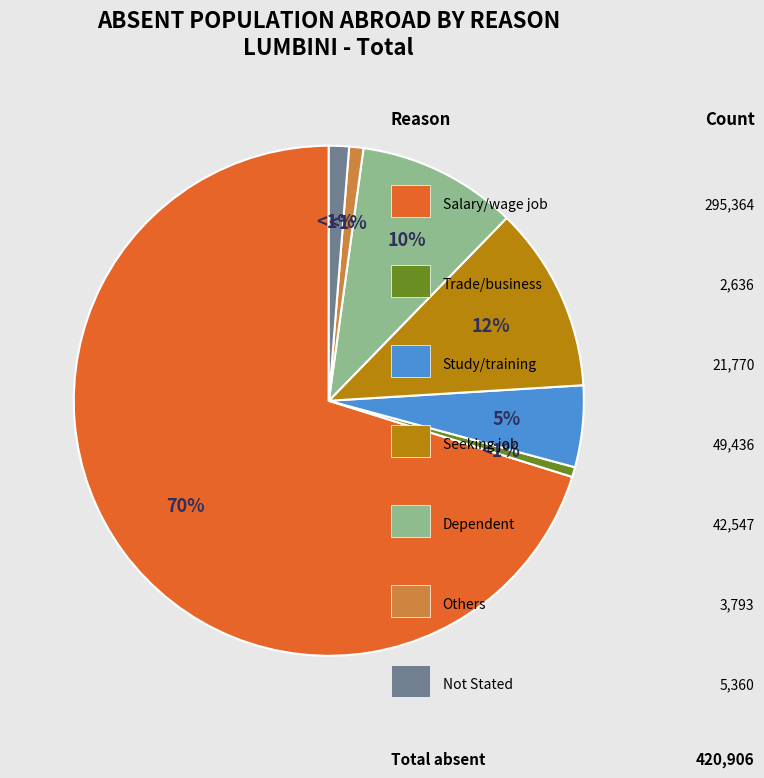

Is there any slice that represents more than half of the pie?

Yes